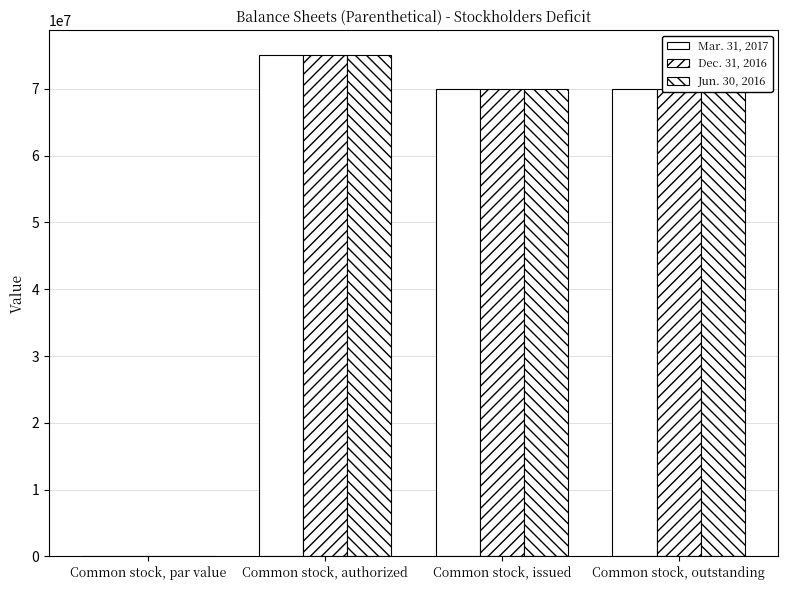

How many categories are shown in the chart?

4